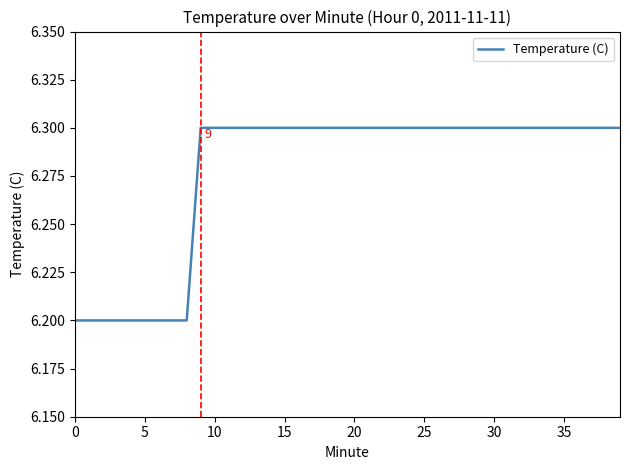

What is the smallest value displayed?

6.2